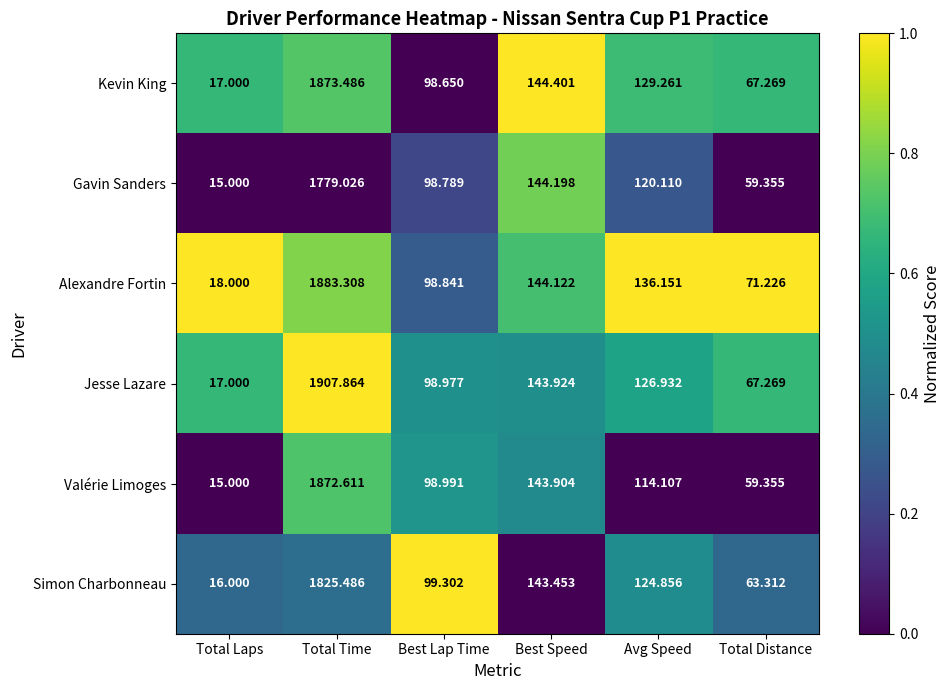

At which label does Valérie Limoges reach its peak?

Total Time